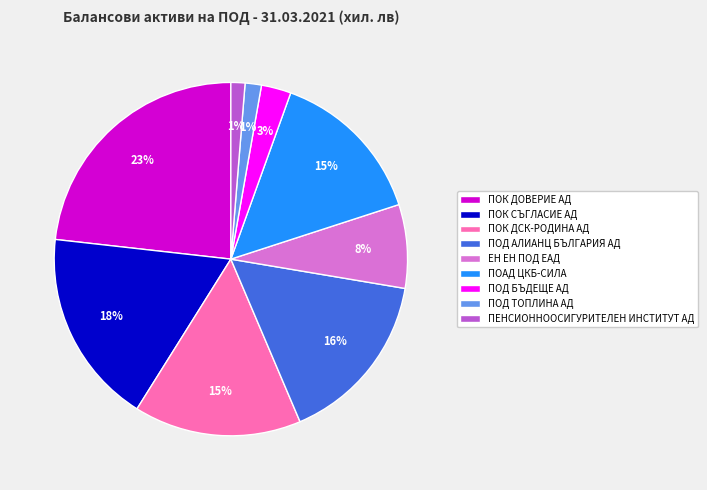

Does ЕН ЕН ПОД ЕАД represent more than half of the total?

No